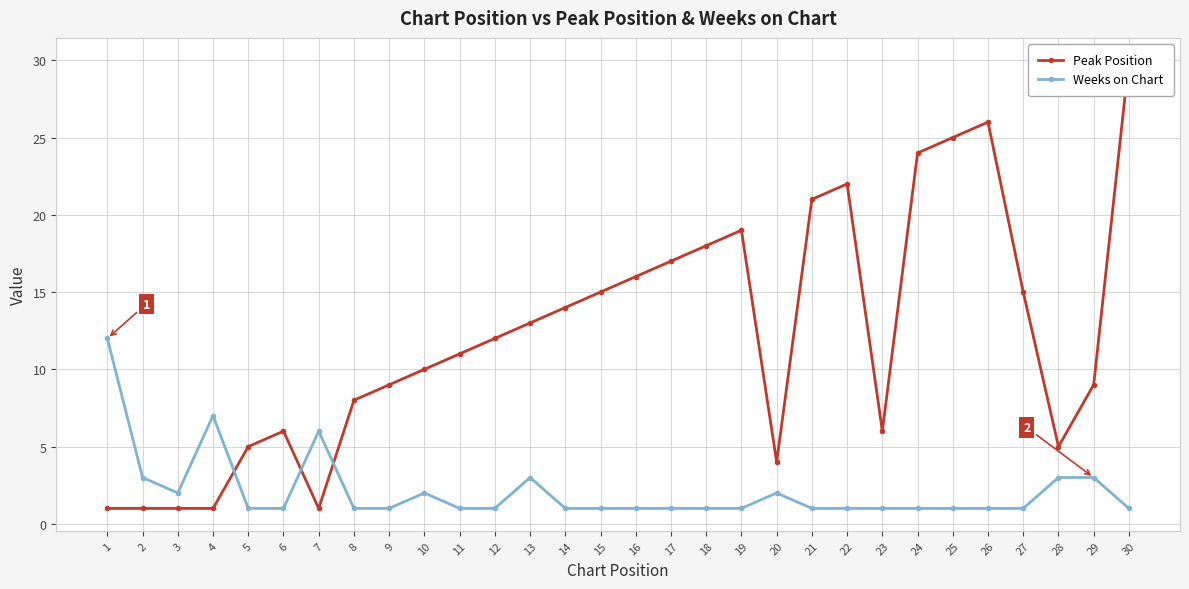

Does the chart display data point markers on the line(s)?

Yes